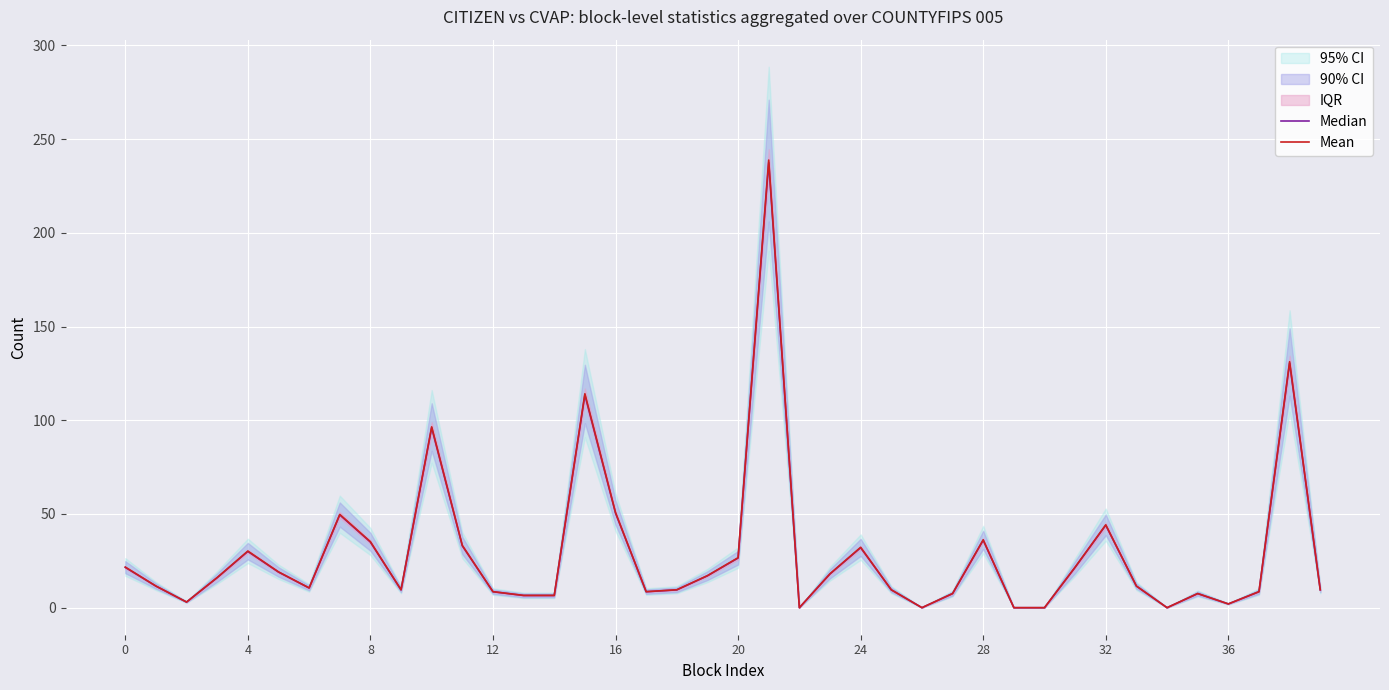

What is the label of the 11th point from the left?

10